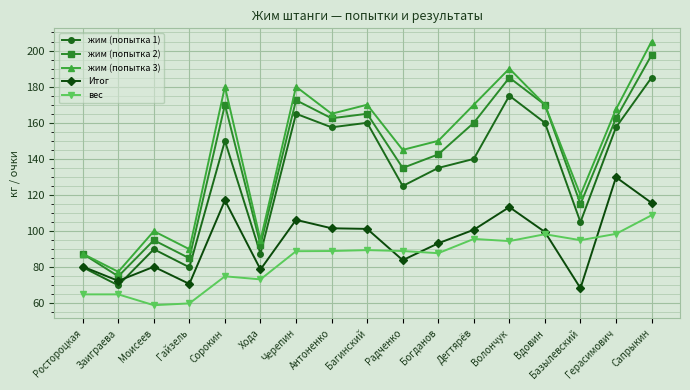

Is it true that жим (попытка 3) equals 167.5 at Герасимович?

True